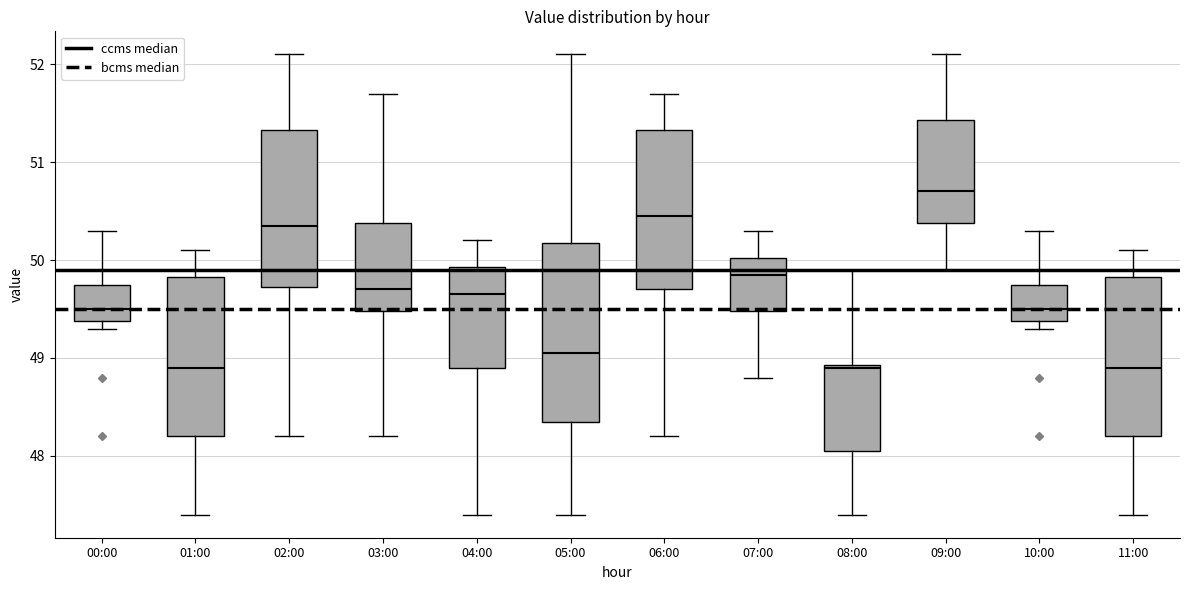

Reading left to right, transcribe this box plot: for each box, give where its median line is, the range the box spans, and where its two whiskers end, as read against the y-axis. The values are not printed on the chart, so give them approximately, as read against the axis.

00:00: median 49.5, box 49.4 to 49.8, whiskers 49.3 to 50.3
01:00: median 48.9, box 48.2 to 49.8, whiskers 47.4 to 50.1
02:00: median 50.4, box 49.7 to 51.3, whiskers 48.2 to 52.1
03:00: median 49.7, box 49.5 to 50.4, whiskers 48.2 to 51.7
04:00: median 49.7, box 48.9 to 49.9, whiskers 47.4 to 50.2
05:00: median 49.1, box 48.4 to 50.2, whiskers 47.4 to 52.1
06:00: median 50.5, box 49.7 to 51.3, whiskers 48.2 to 51.7
07:00: median 49.9, box 49.5 to 50.0, whiskers 48.8 to 50.3
08:00: median 48.9, box 48.1 to 48.9, whiskers 47.4 to 49.9
09:00: median 50.7, box 50.4 to 51.4, whiskers 49.9 to 52.1
10:00: median 49.5, box 49.4 to 49.8, whiskers 49.3 to 50.3
11:00: median 48.9, box 48.2 to 49.8, whiskers 47.4 to 50.1